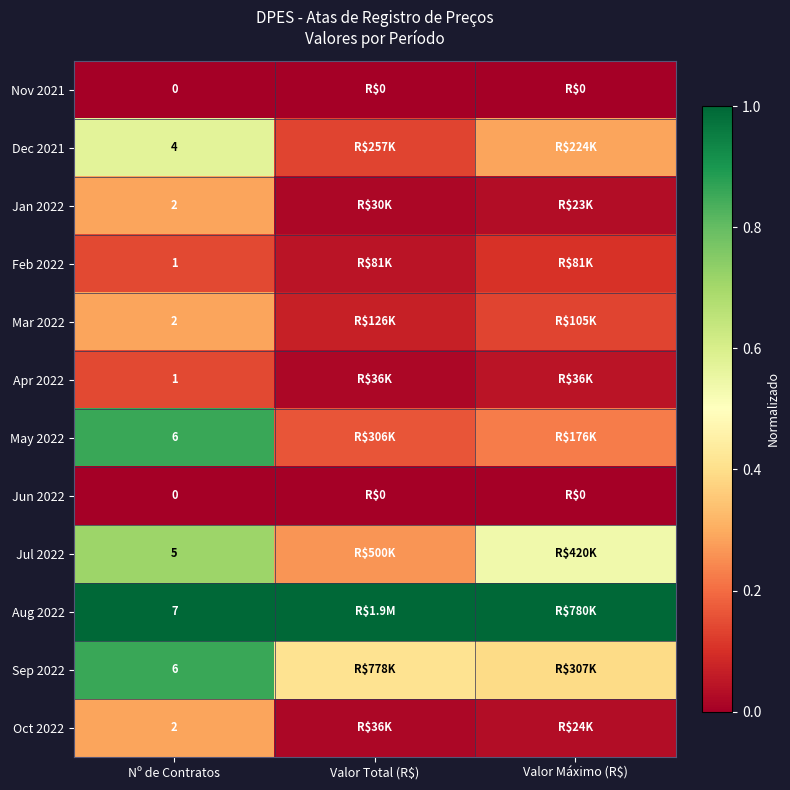

How many categories are shown in the chart?

3